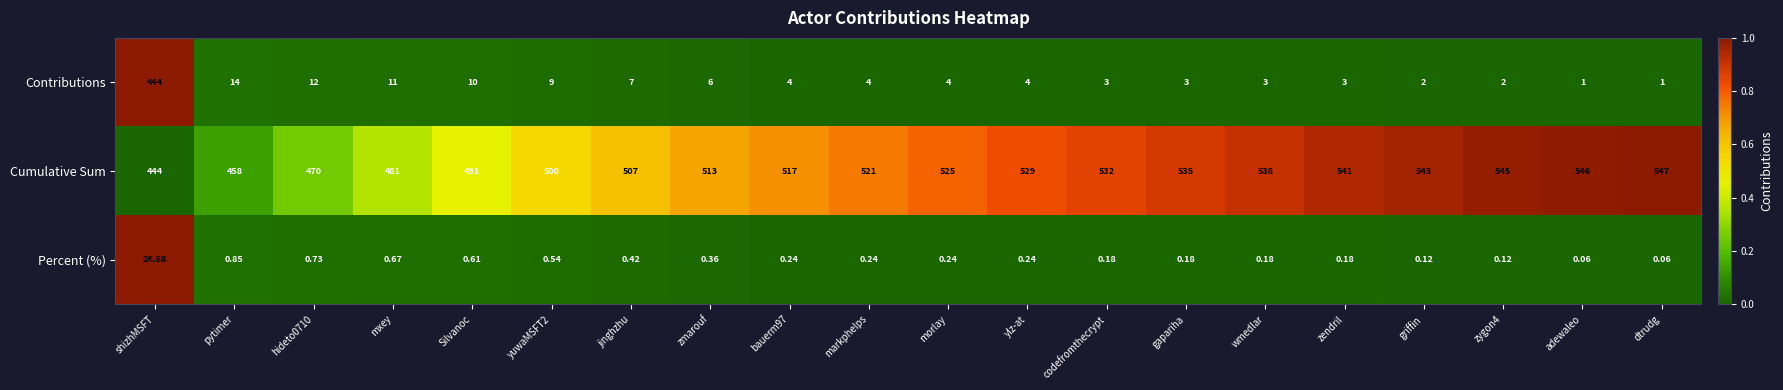

Count the number of categories in the chart.

20